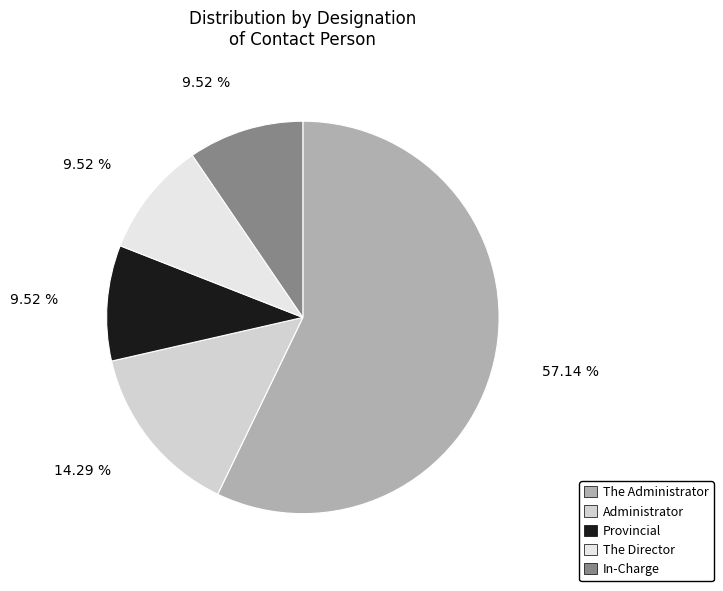

To the nearest percent, what is the difference between the Administrator and The Director slice percentages?

5%